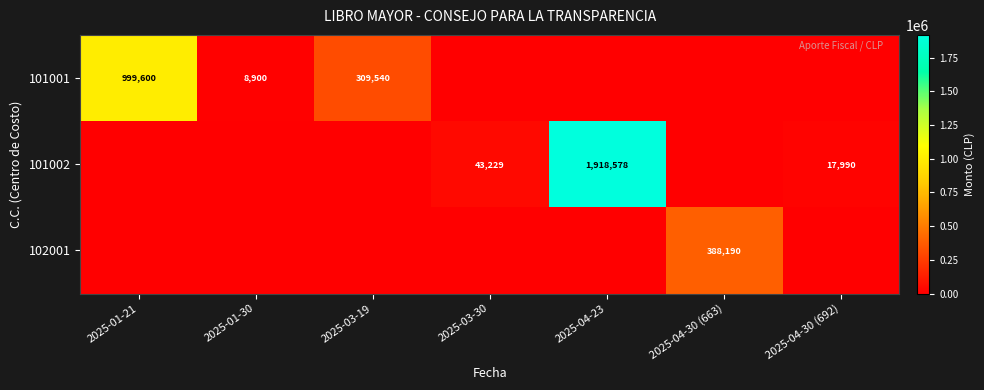

True or false: 101001 has a value of 14084 at 2025-01-30.

False